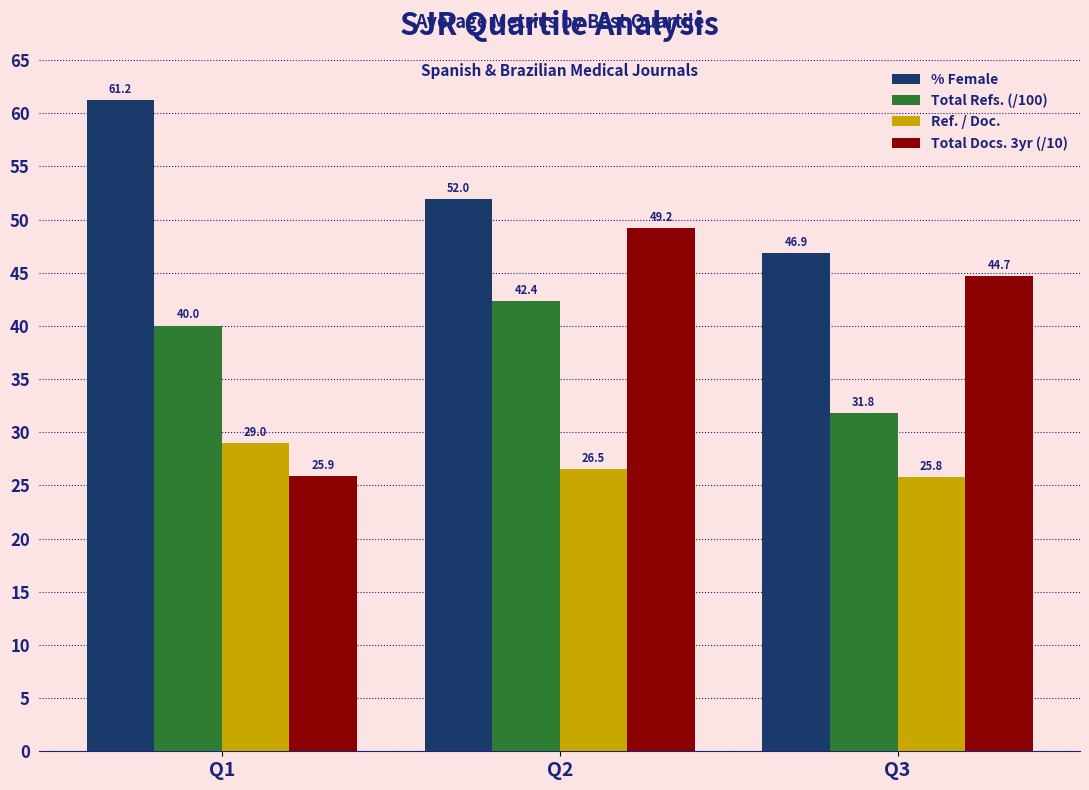

At which label does Ref. / Doc. reach its peak?

Q1